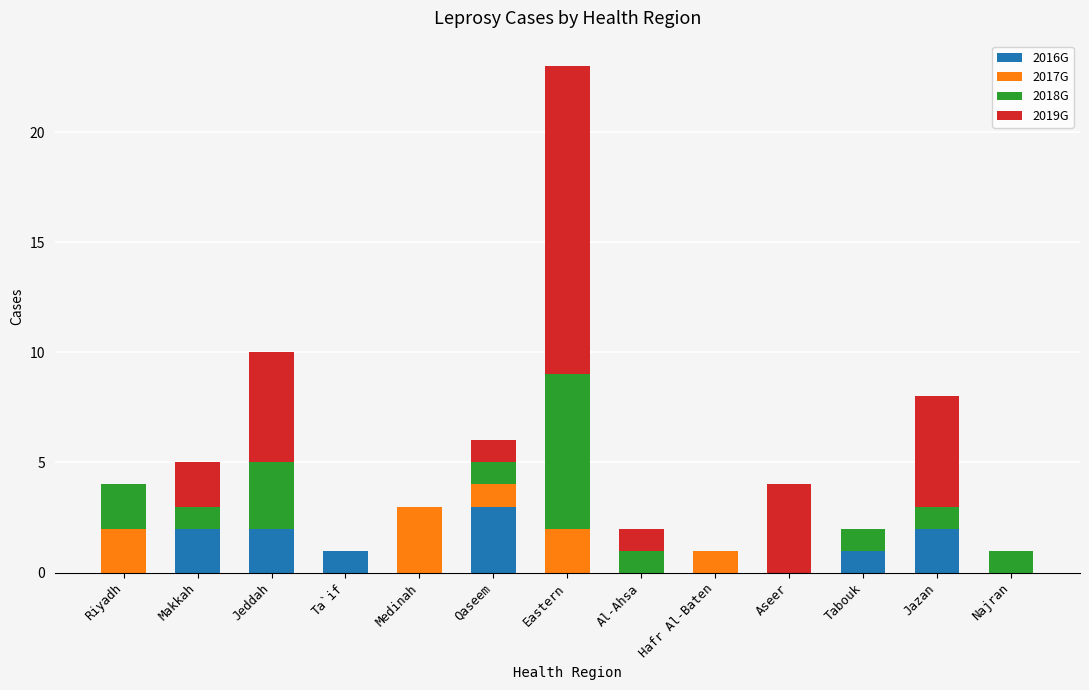

At which category is the sum across all series the highest?

Eastern